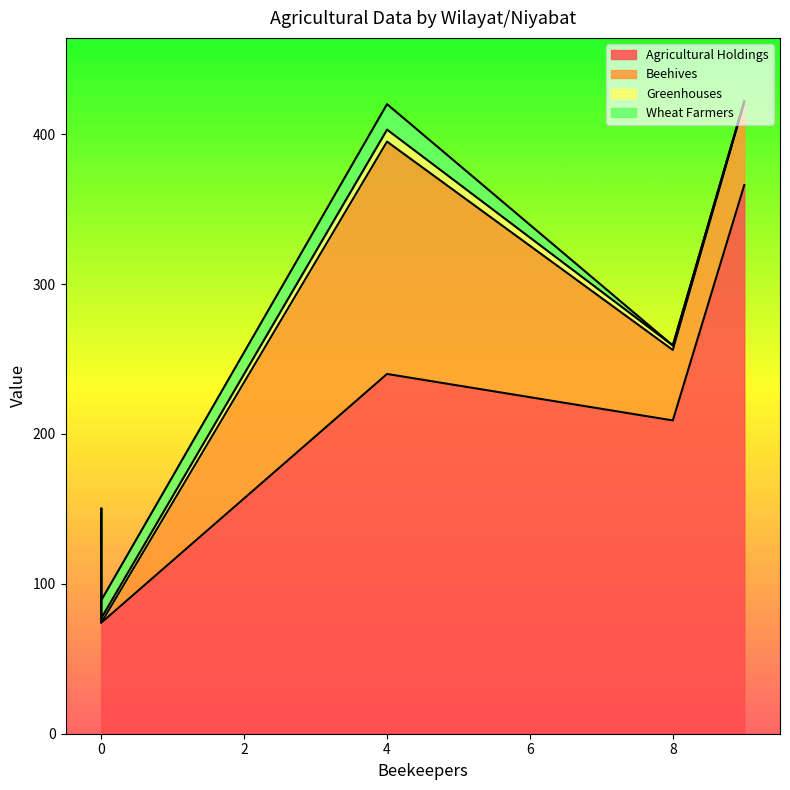

What is the sum of all Wheat Farmers values?

29